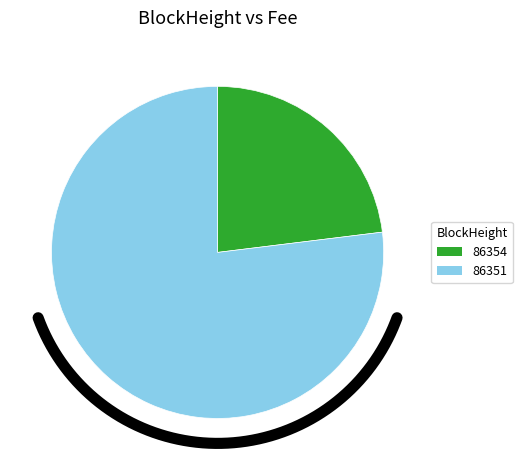

Is 86351 the majority of the pie?

Yes